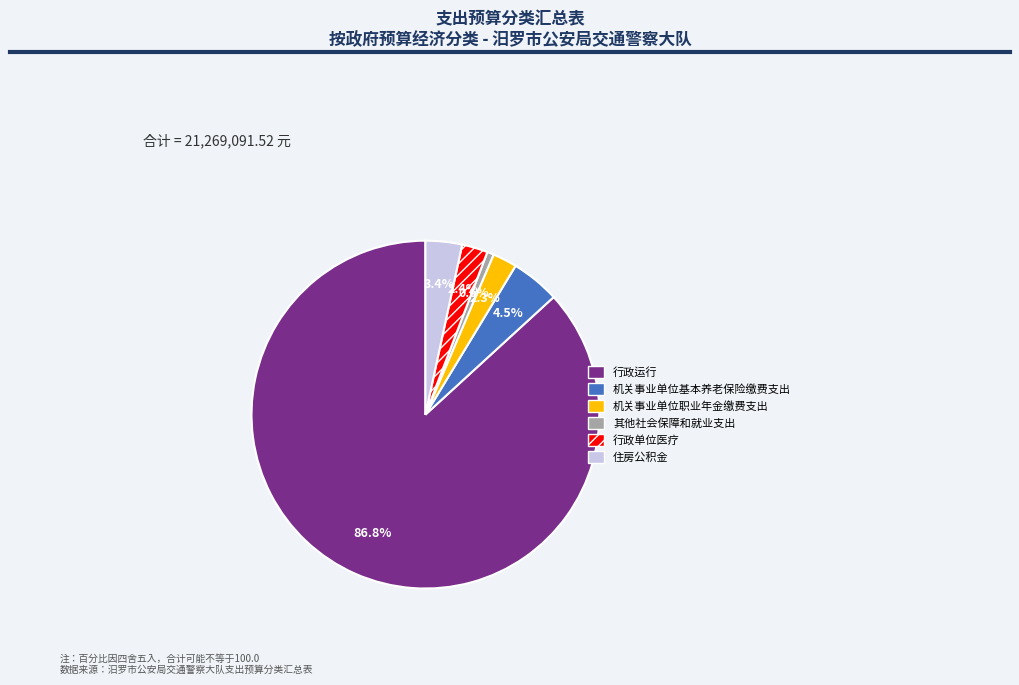

The 行政运行 slice represents 87% of the pie. True or false?

True